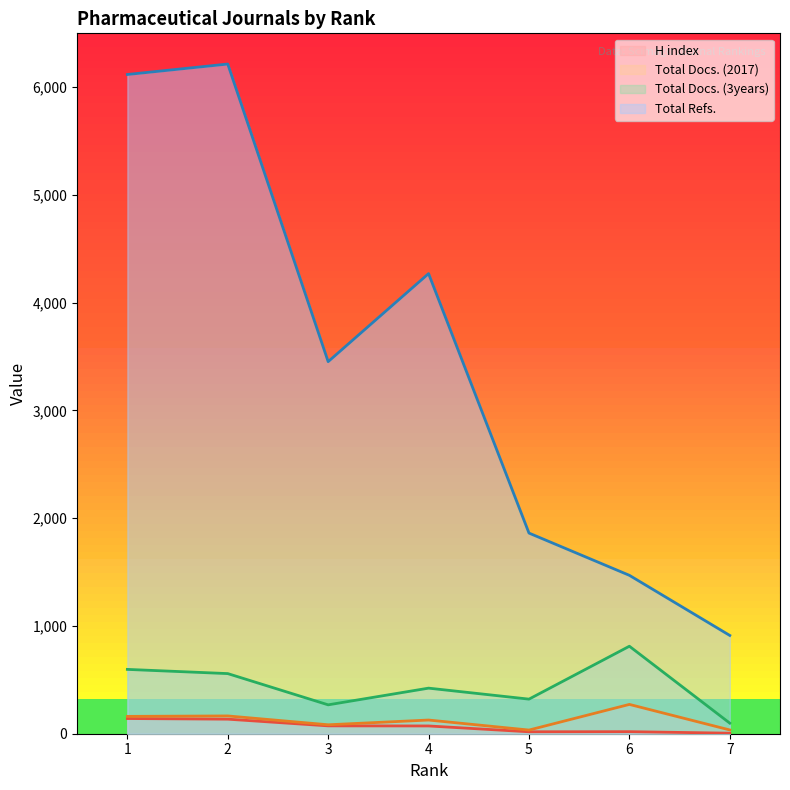

What is the maximum value for Total Docs. (3years)?

812